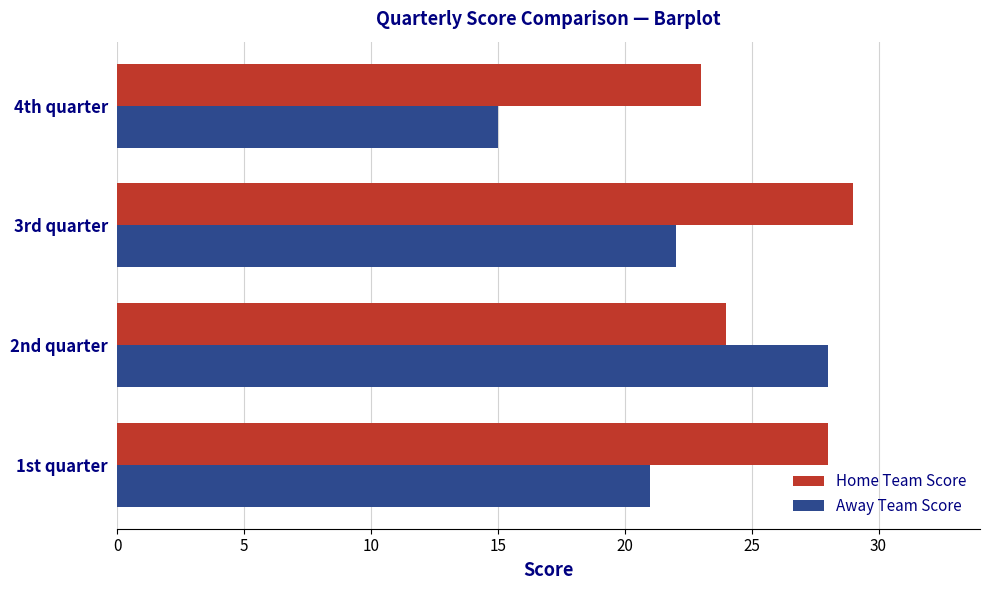

At 2nd quarter, list the series in order from largest to smallest.

Away Team Score, Home Team Score